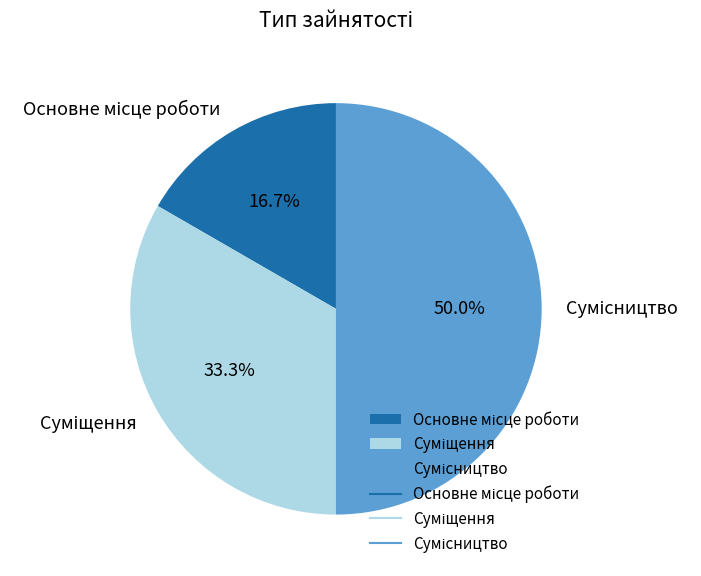

How many slices are in this pie chart?

3